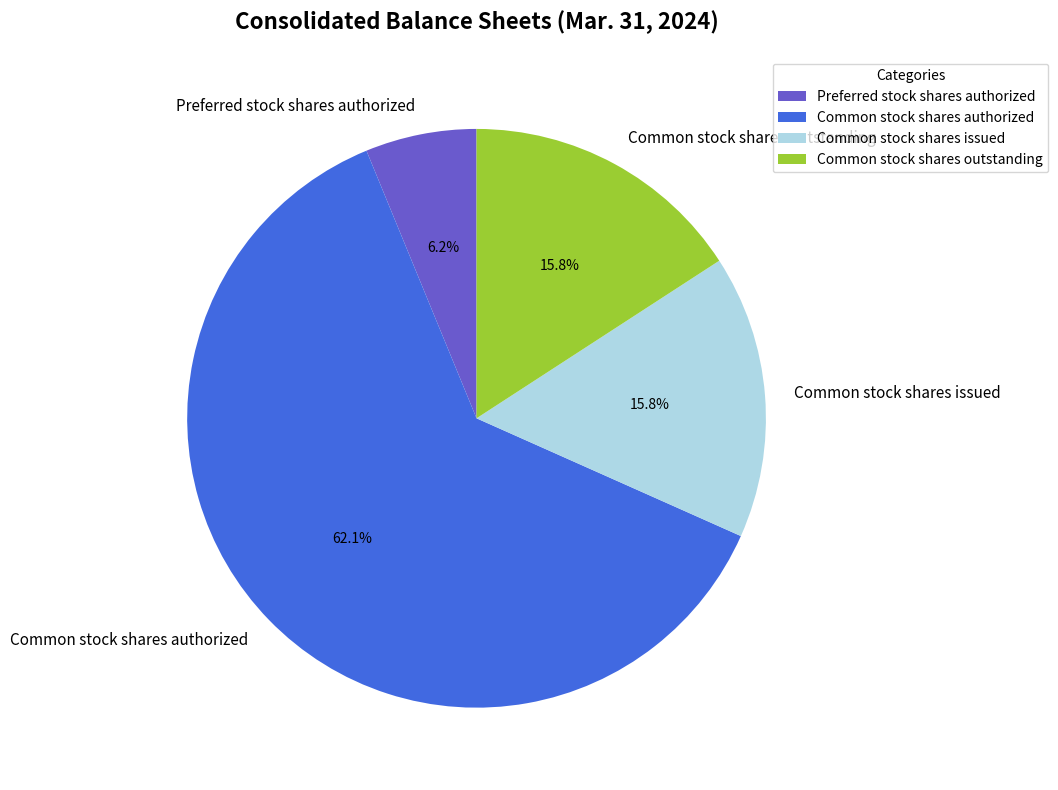

Between Common stock shares authorized and Common stock shares outstanding, which is larger?

Common stock shares authorized